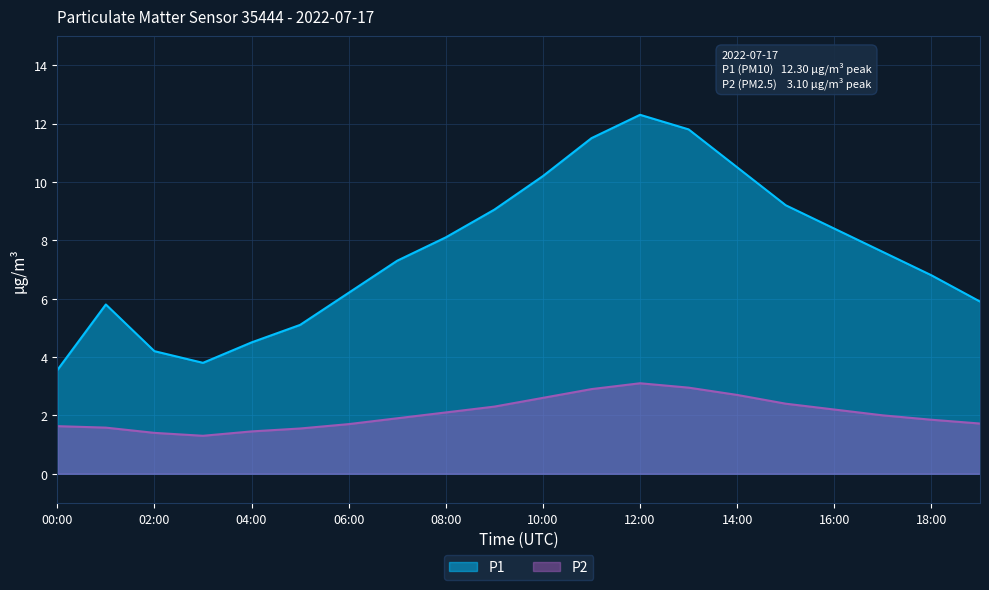

What is the difference between the second highest and minimum values in the P2 series?

1.7